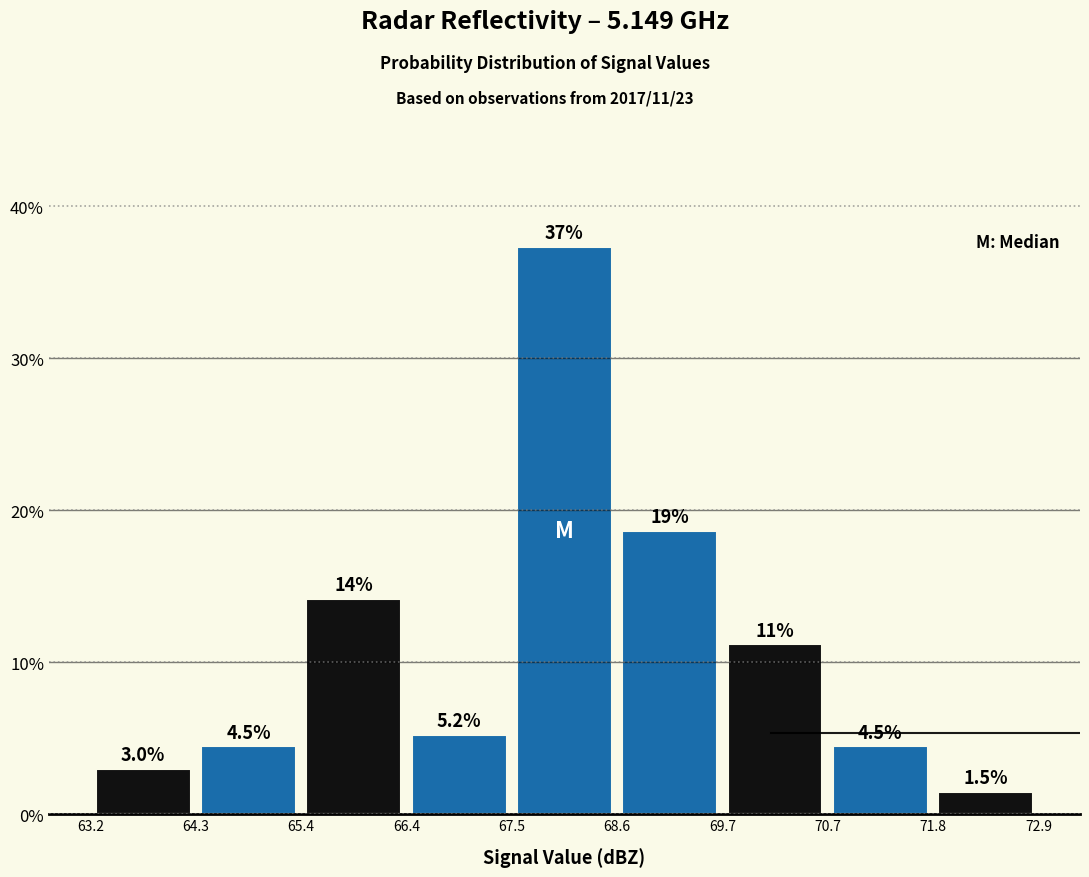

Over which range of the x-axis is the bar tallest?

67.5 to 68.6